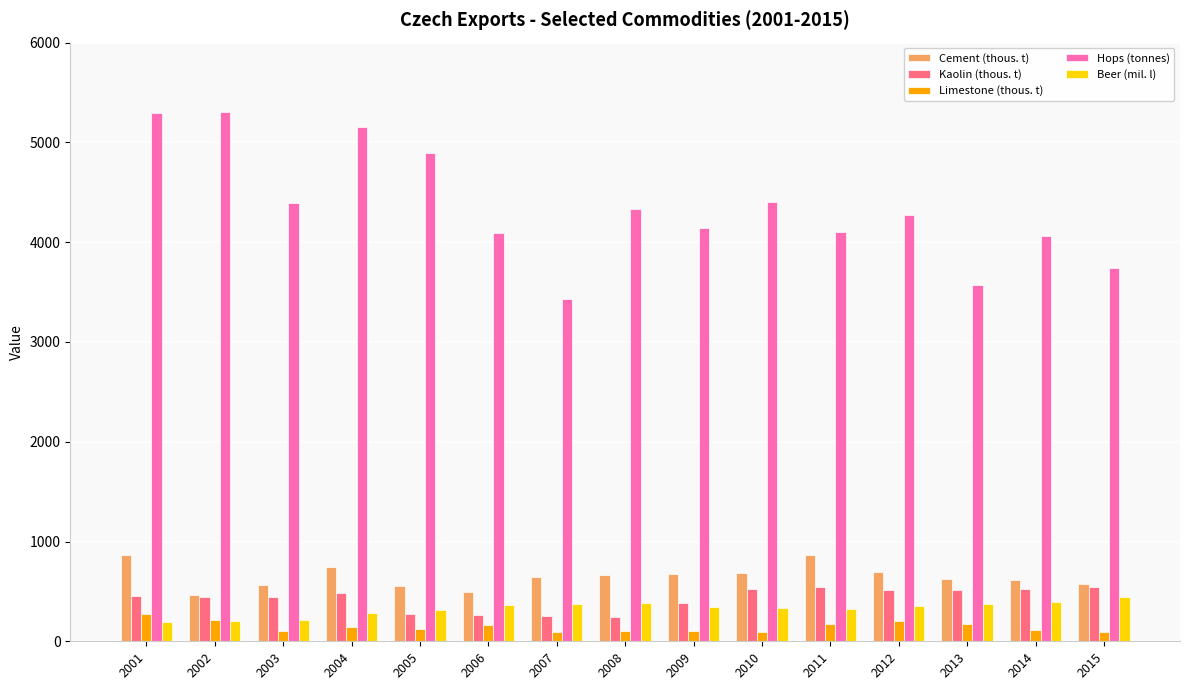

True or false: Beer (mil. l) has a value of 372 at 2007.

True